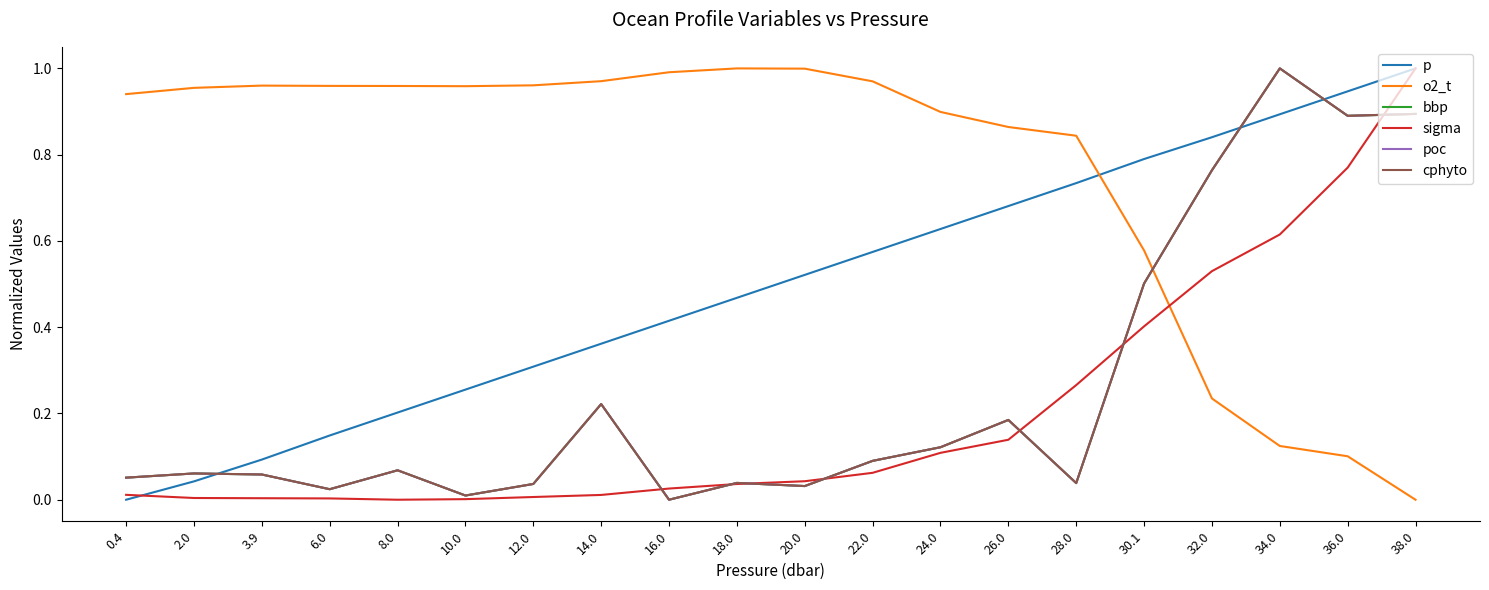

Rank the categories by sigma value from lowest to highest.

8.0, 10.0, 6.0, 3.9, 2.0, 12.0, 14.0, 0.4, 16.0, 18.0, 20.0, 22.0, 24.0, 26.0, 28.0, 30.1, 32.0, 34.0, 36.0, 38.0